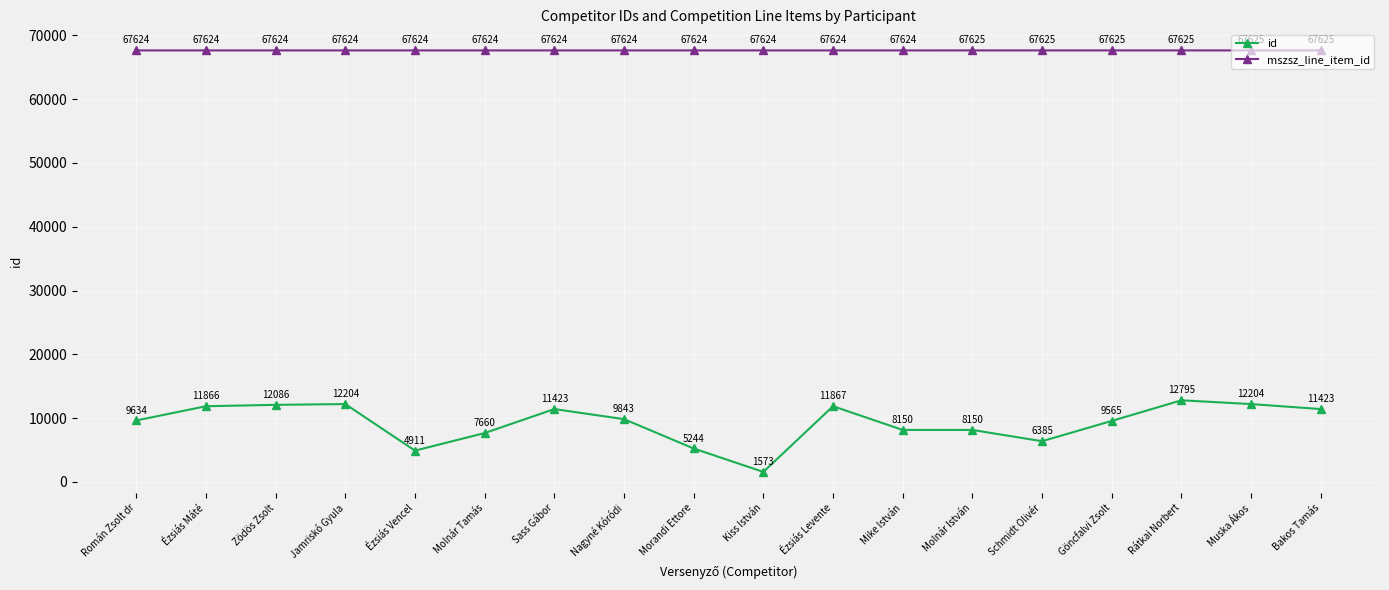

How many values in the mszsz_line_item_id series exceed 67624?

6